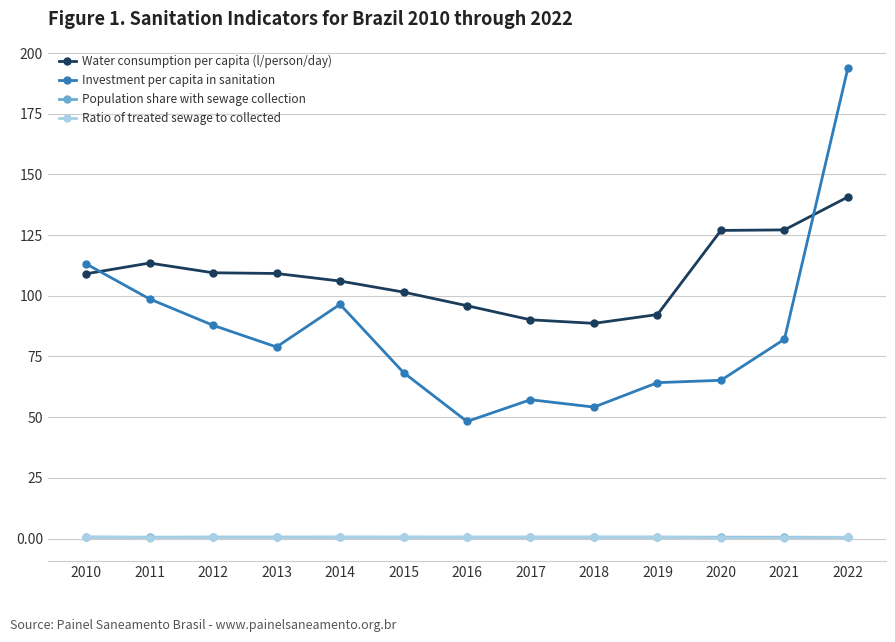

Which series ends up on top after the final intersection of Investment per capita in sanitation and Water consumption per capita (l/person/day)?

Investment per capita in sanitation